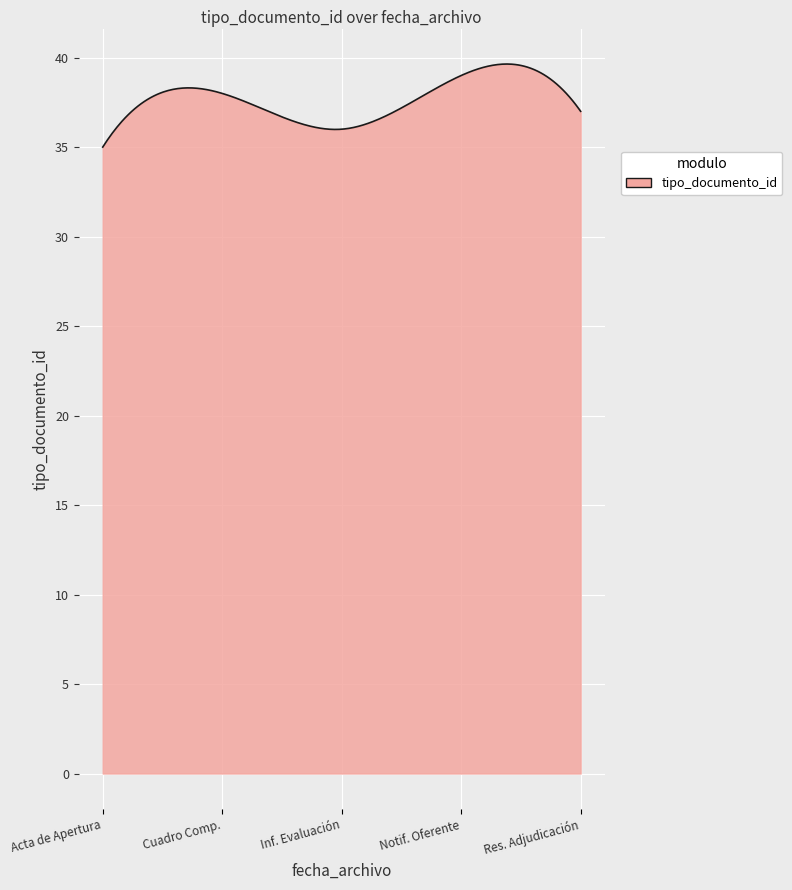

What is the minimum value shown in the chart?

35.0